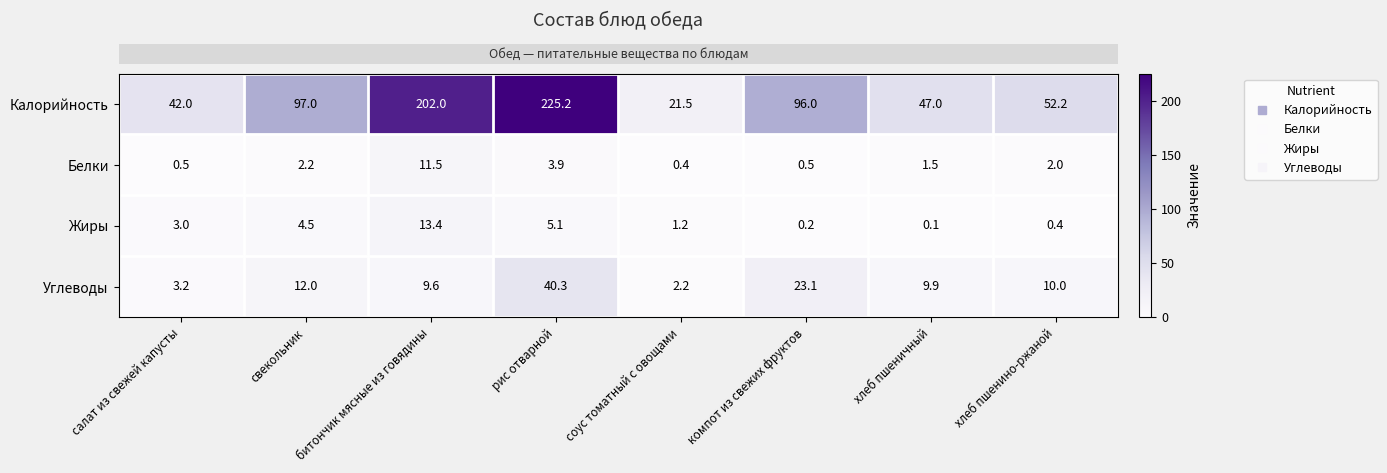

Count the number of data series in this chart.

4